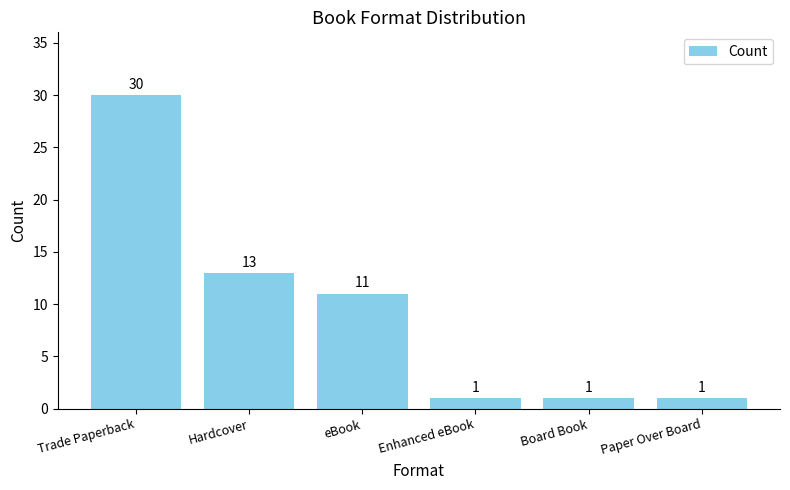

Are the bars horizontal?

No